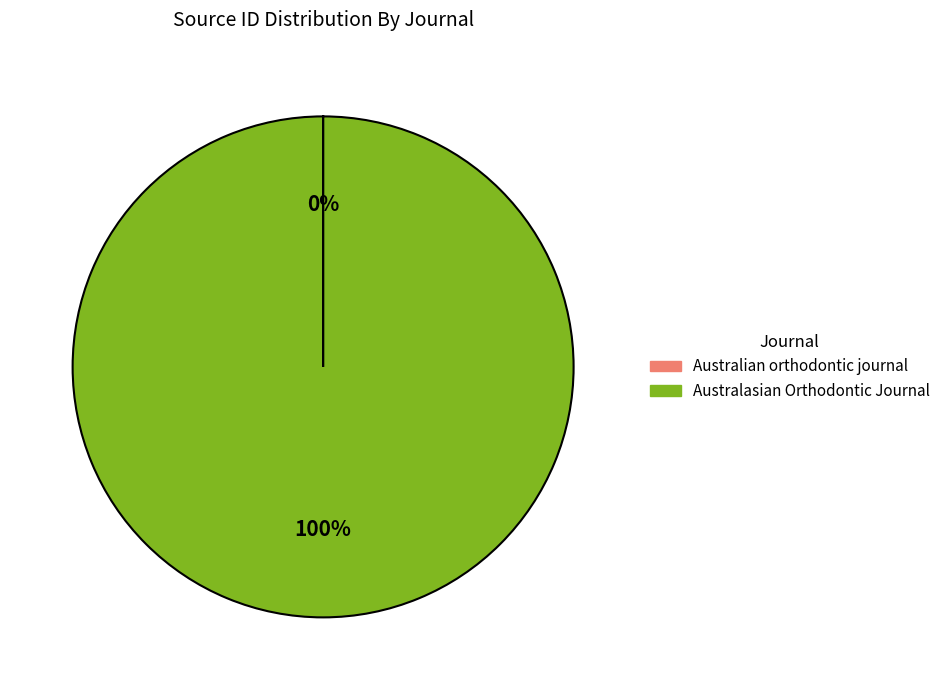

Does any single category account for the majority?

Yes